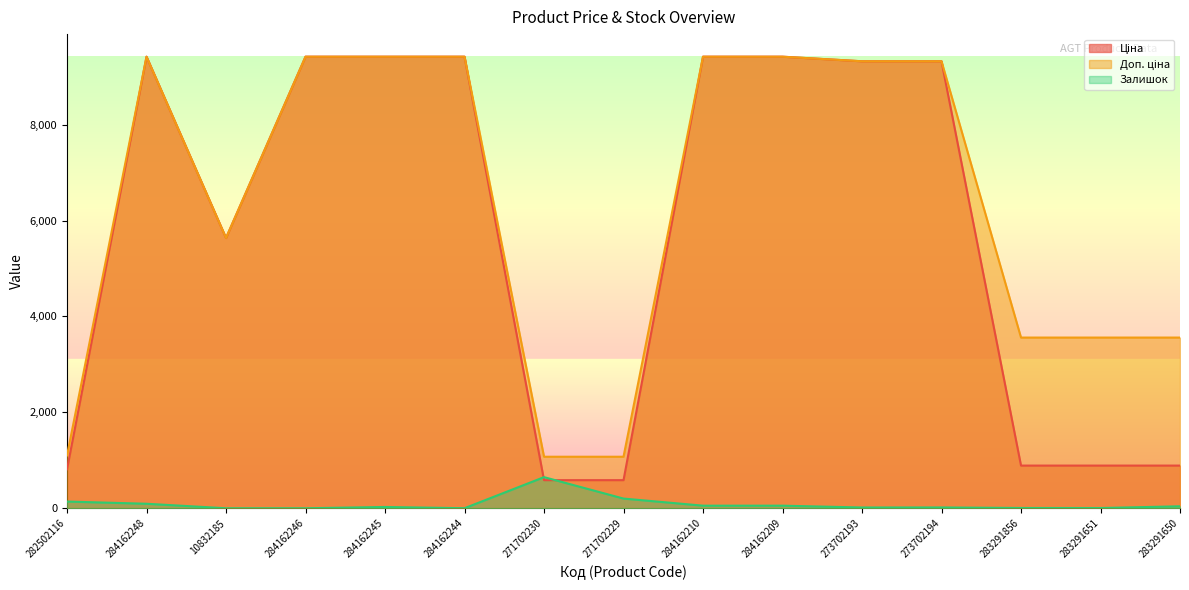

What position from the left is 271702230?

7